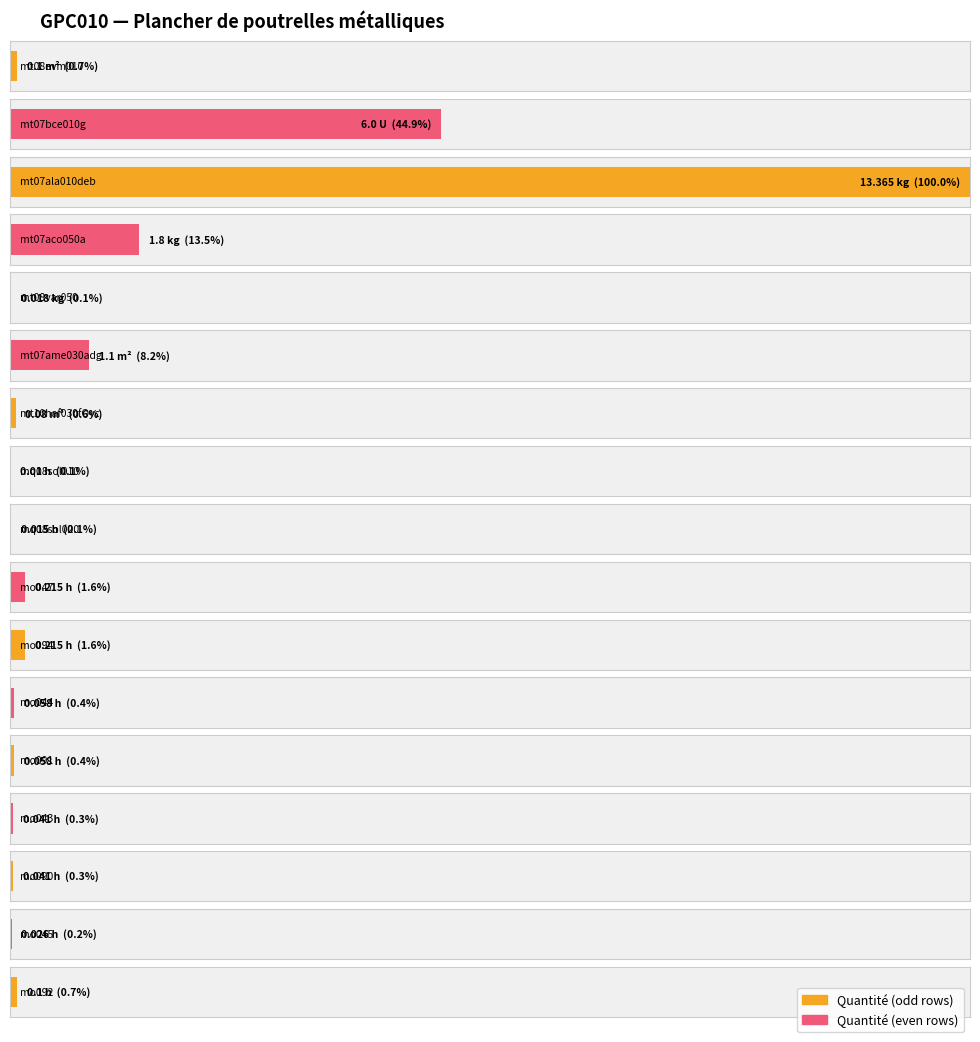

The chart shows a value of 0.0 at mo090. True or false?

True